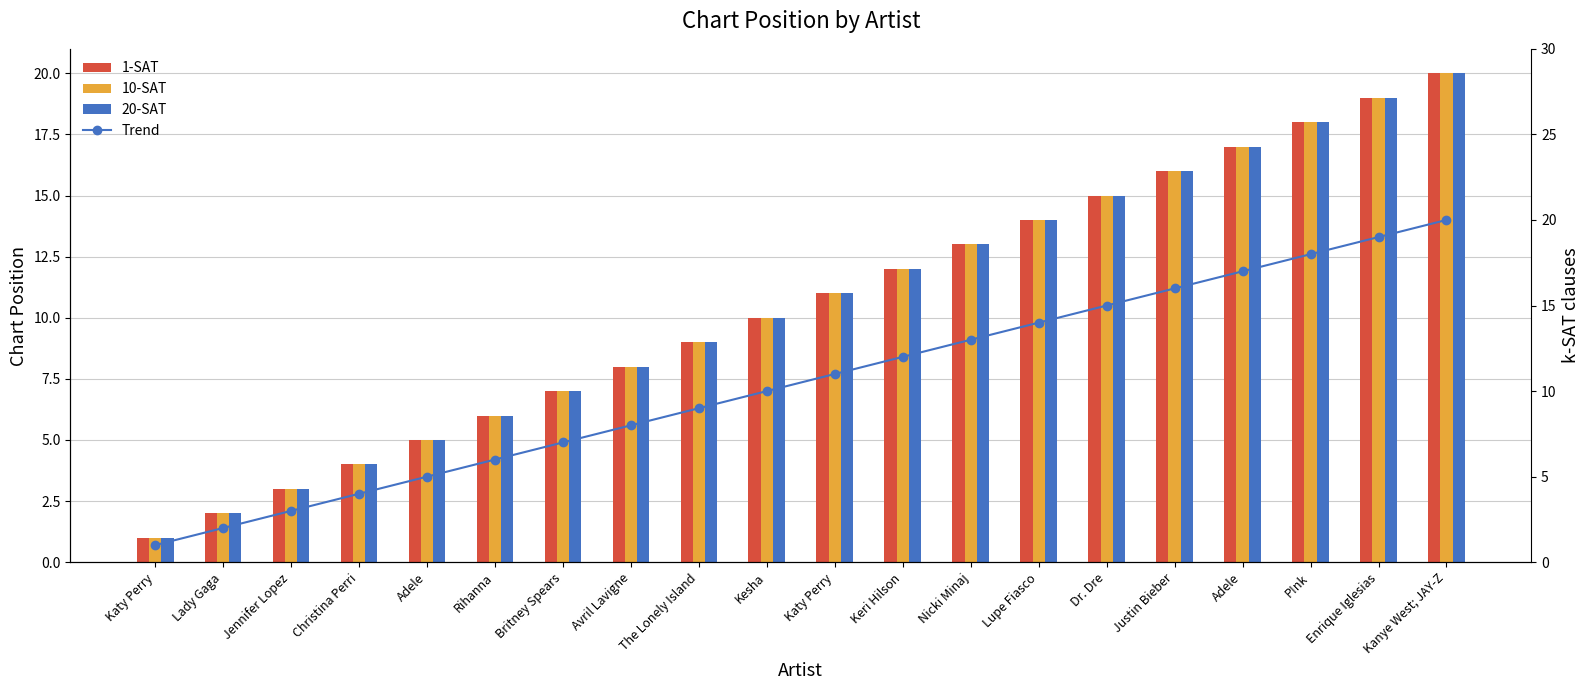

At which label is Trend closest to 10?

Kesha